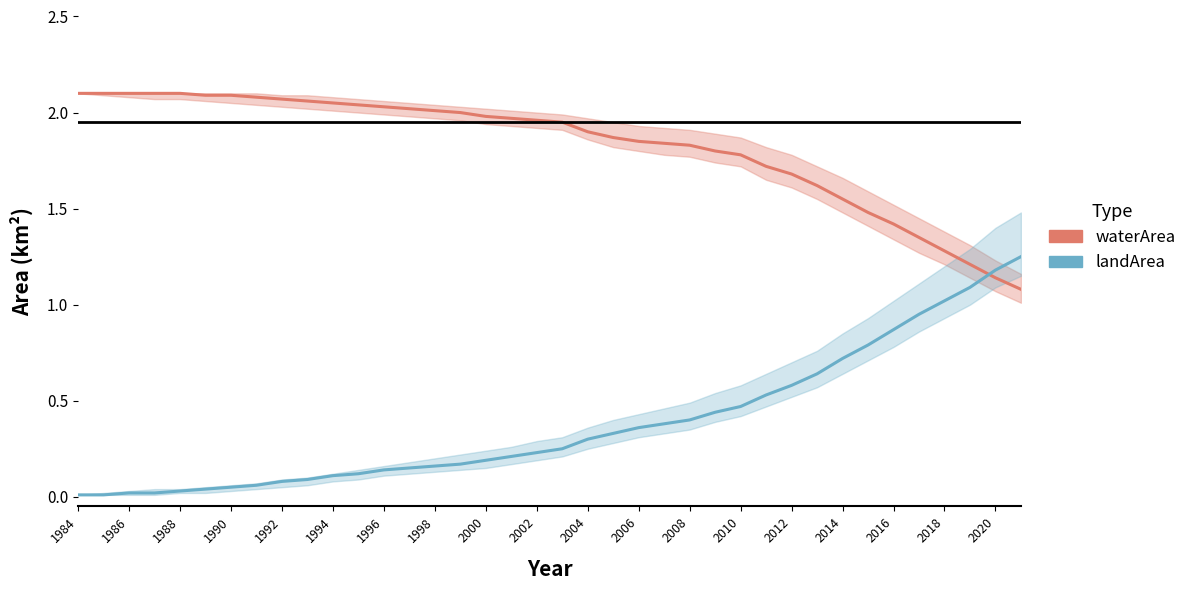

What is the difference between the maximum and minimum values in the landArea_upper series?

1.5